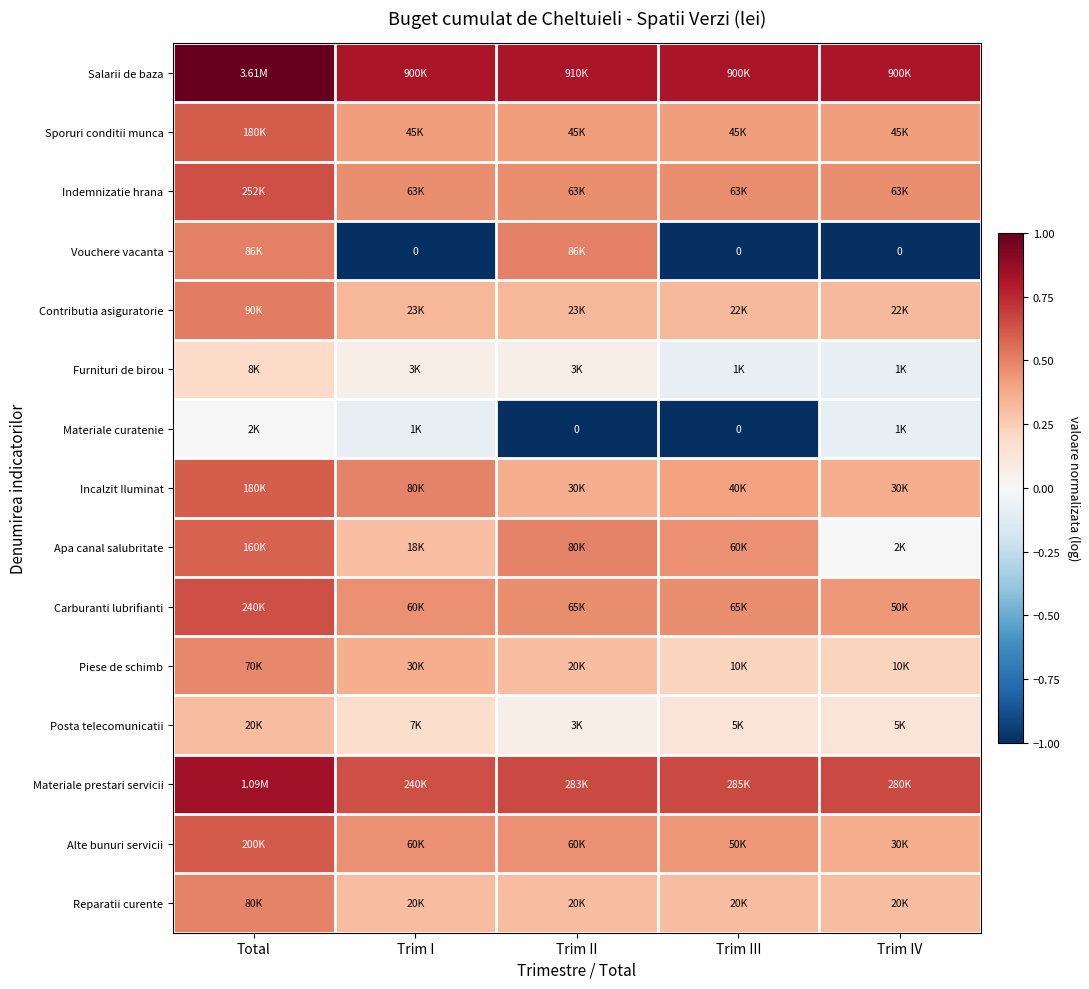

Read the Materiale curatenie value at Trim III.

-1.0